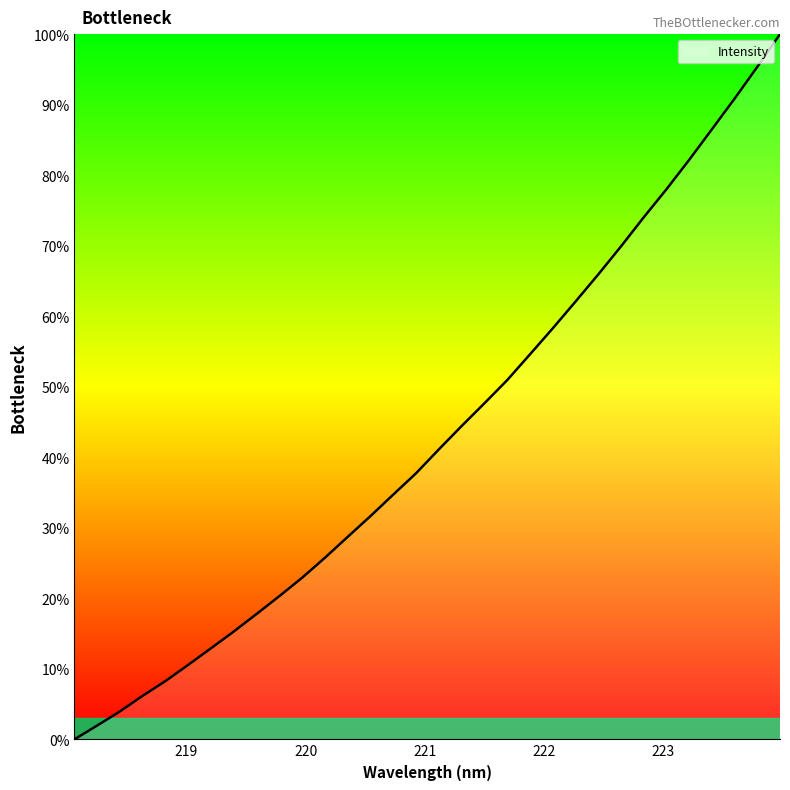

What is the difference between the maximum and minimum values?

100.0